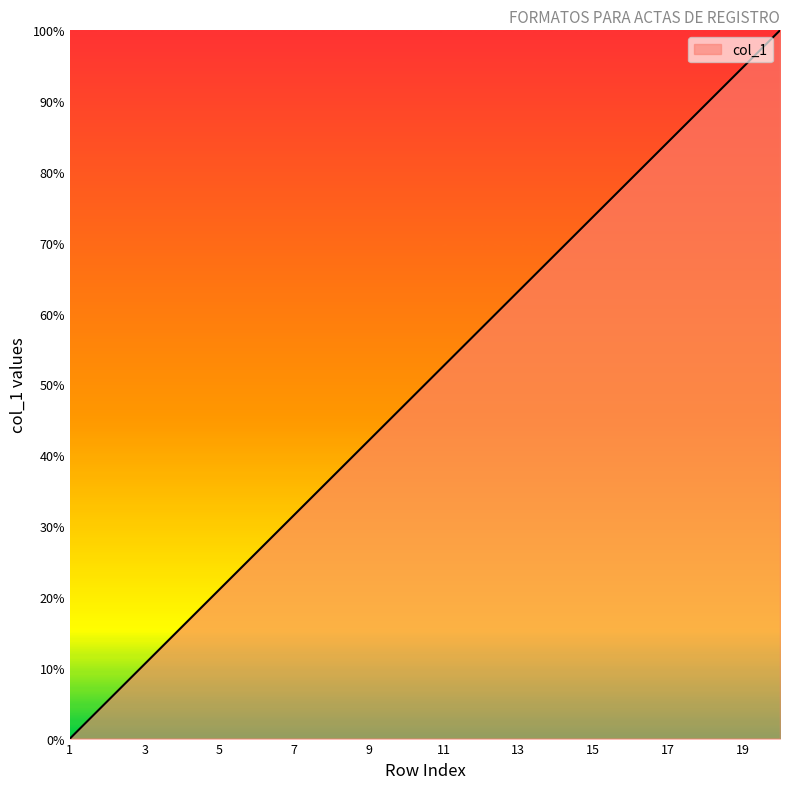

How many lines are shown in the chart?

1